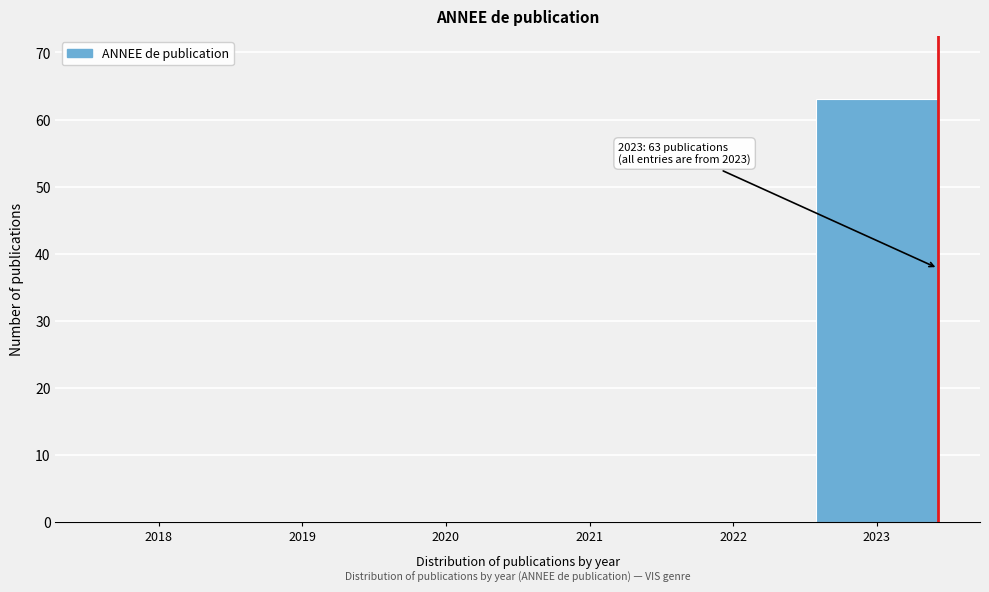

Reading left to right, transcribe all the data shown in this chart.

2018=0	2019=0	2020=0	2021=0	2022=0	2023=63